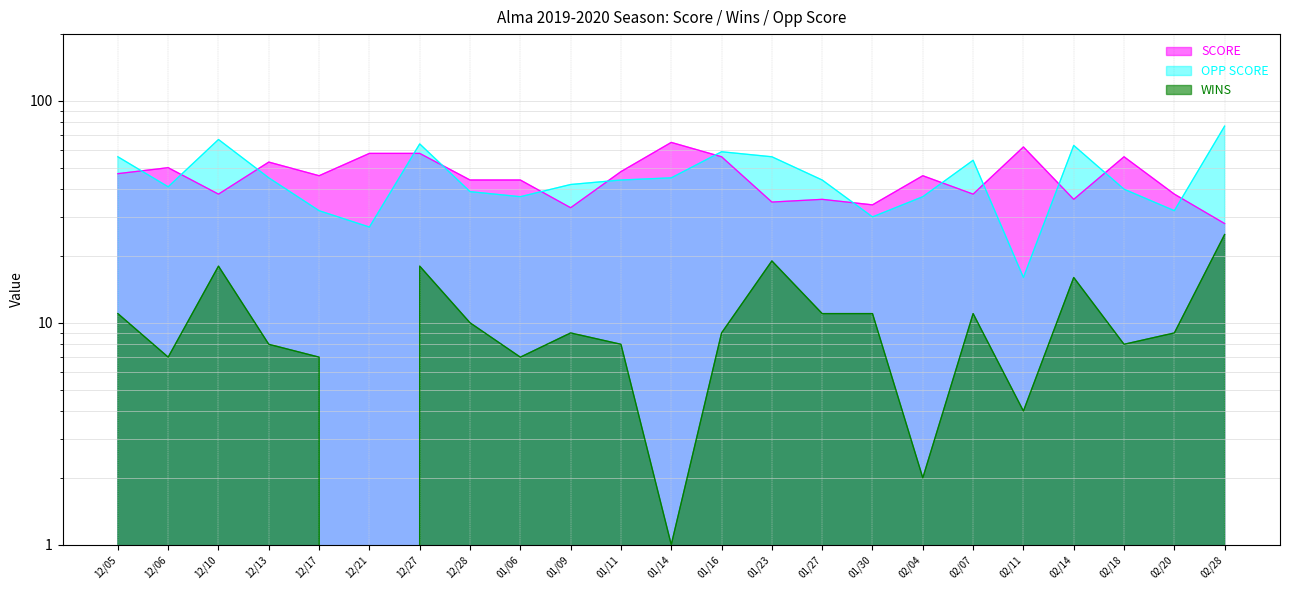

What is the total value across all series at 12/13?

106